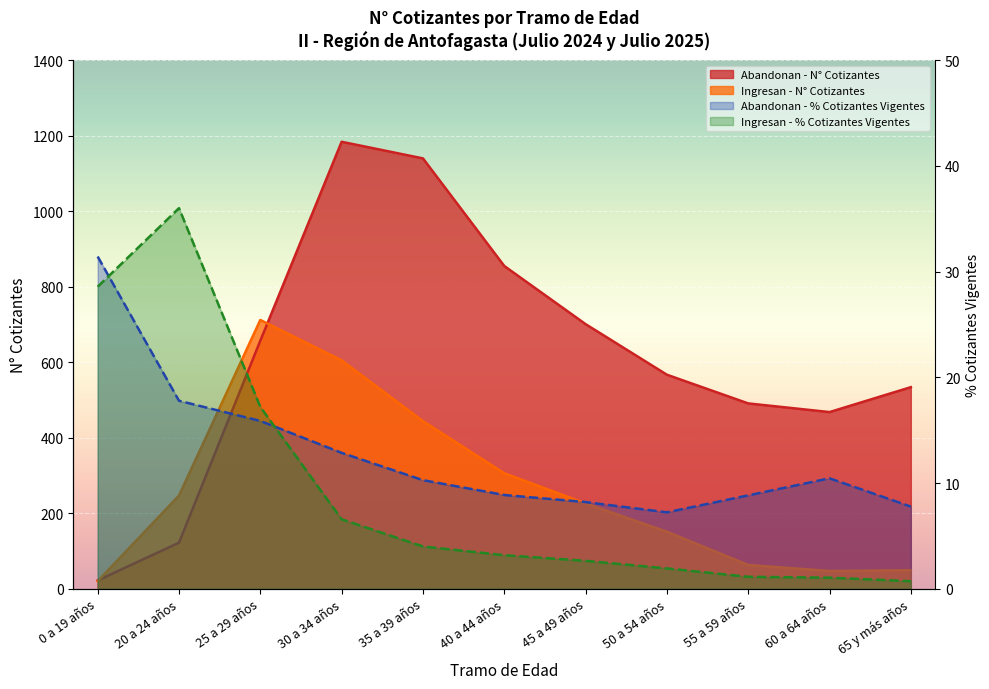

How many lines are shown in the chart?

4